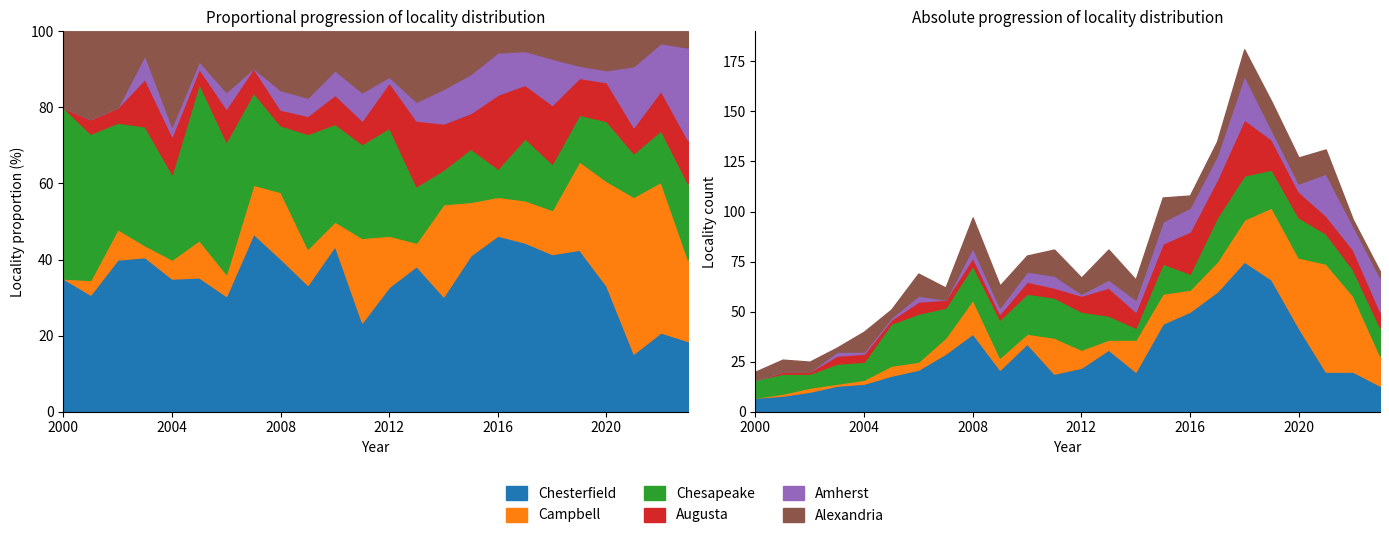

List the labels in order of Chesterfield value, smallest first.

2000, 2001, 2002, 2003, 2023, 2004, 2005, 2011, 2014, 2021, 2022, 2006, 2009, 2012, 2007, 2013, 2010, 2008, 2020, 2015, 2016, 2017, 2019, 2018